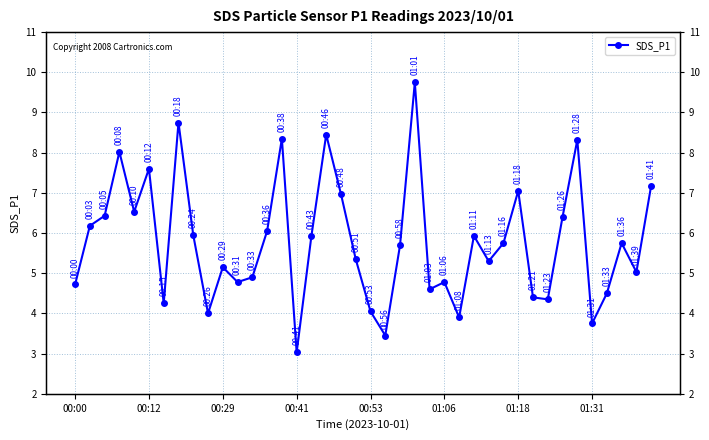

What is the value of the 21st point from the left?

4.0